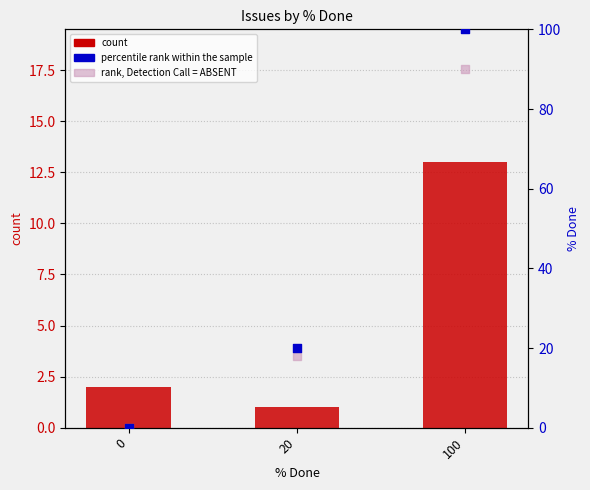

What are all the series names shown in the legend?

count, percentile rank within the sample, rank, Detection Call = ABSENT